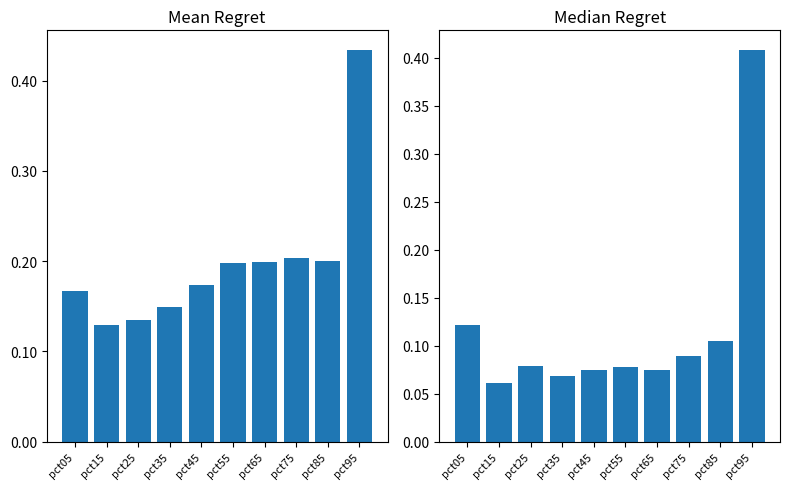

Reading right to left, what are all the values shown in this chart?

Mean Regret: pct95=0.4	pct85=0.2	pct75=0.2	pct65=0.2	pct55=0.2	pct45=0.2	pct35=0.1	pct25=0.1	pct15=0.1	pct05=0.2
Median Regret: pct95=0.4	pct85=0.1	pct75=0.1	pct65=0.1	pct55=0.1	pct45=0.1	pct35=0.1	pct25=0.1	pct15=0.1	pct05=0.1